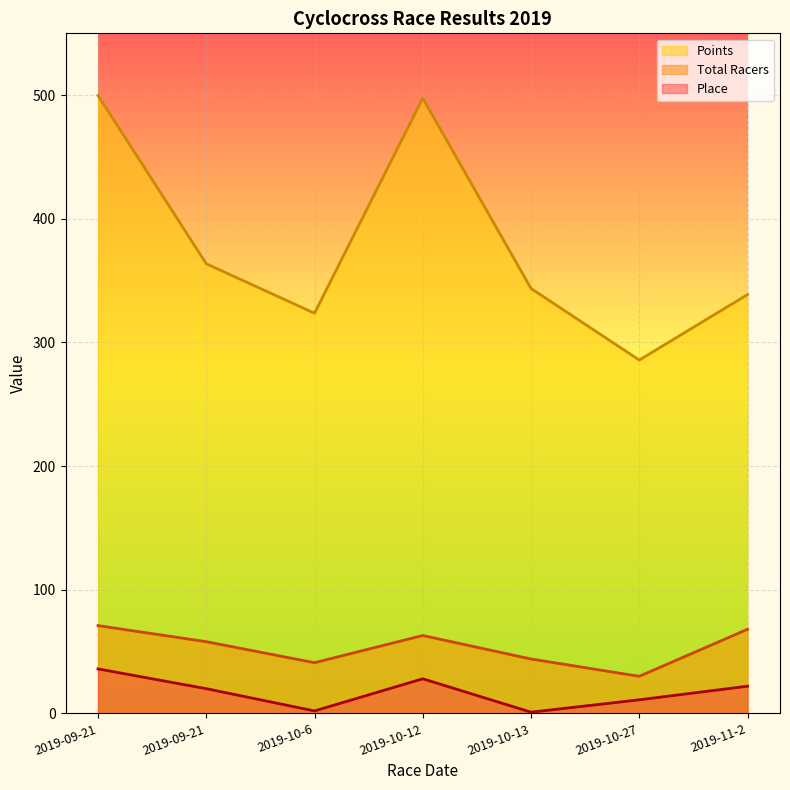

What is the difference between the maximum and minimum values in the Place series?

35.0